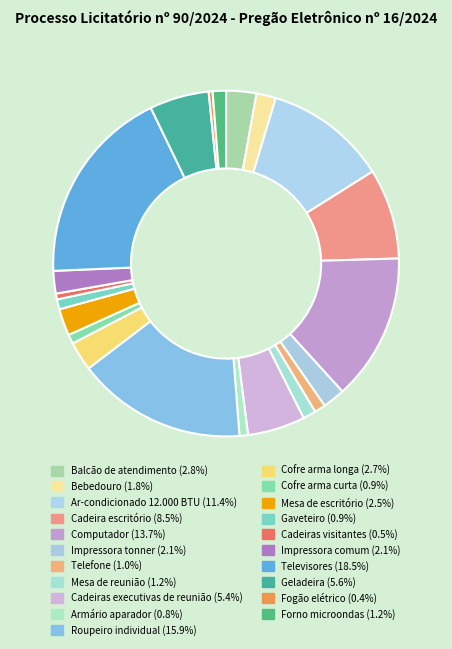

True or false: Cofre arma curta accounts for 15% of the total.

False